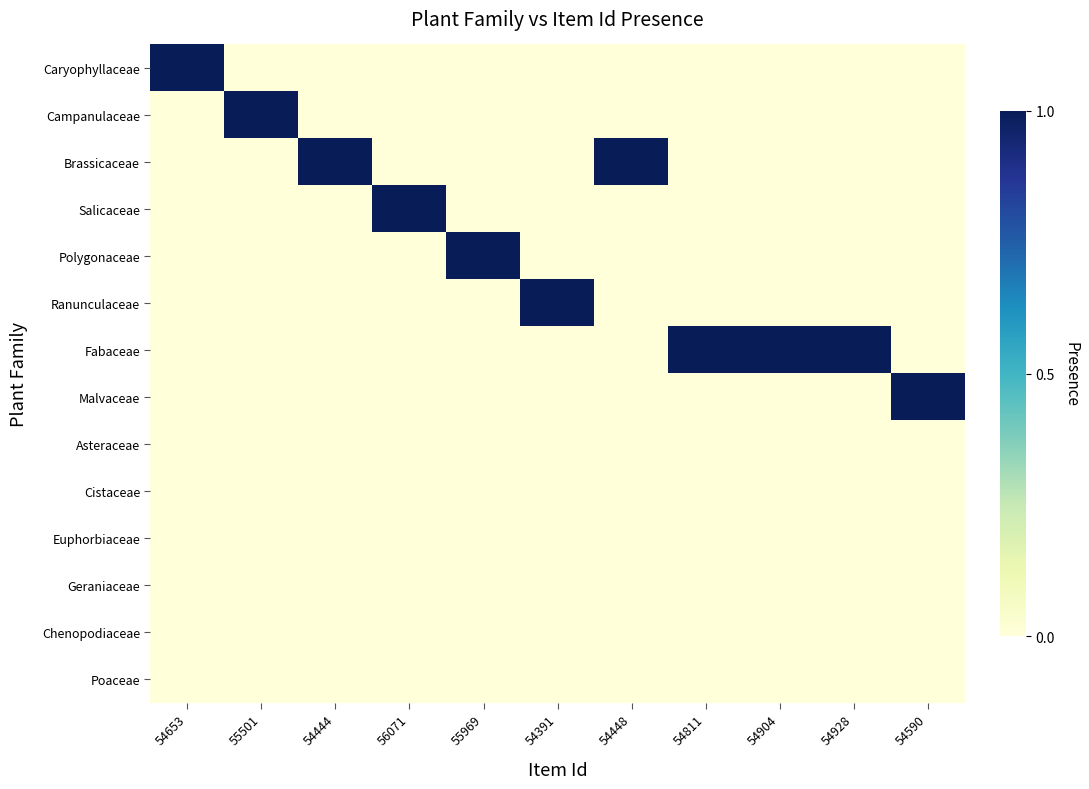

Between 54448 and 54904, which series saw the biggest shift?

Brassicaceae